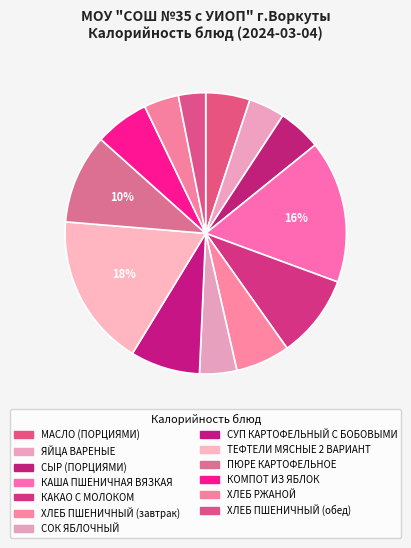

To the nearest percent, what percentage of the pie is ХЛЕБ ПШЕНИЧНЫЙ (обед)?

3%